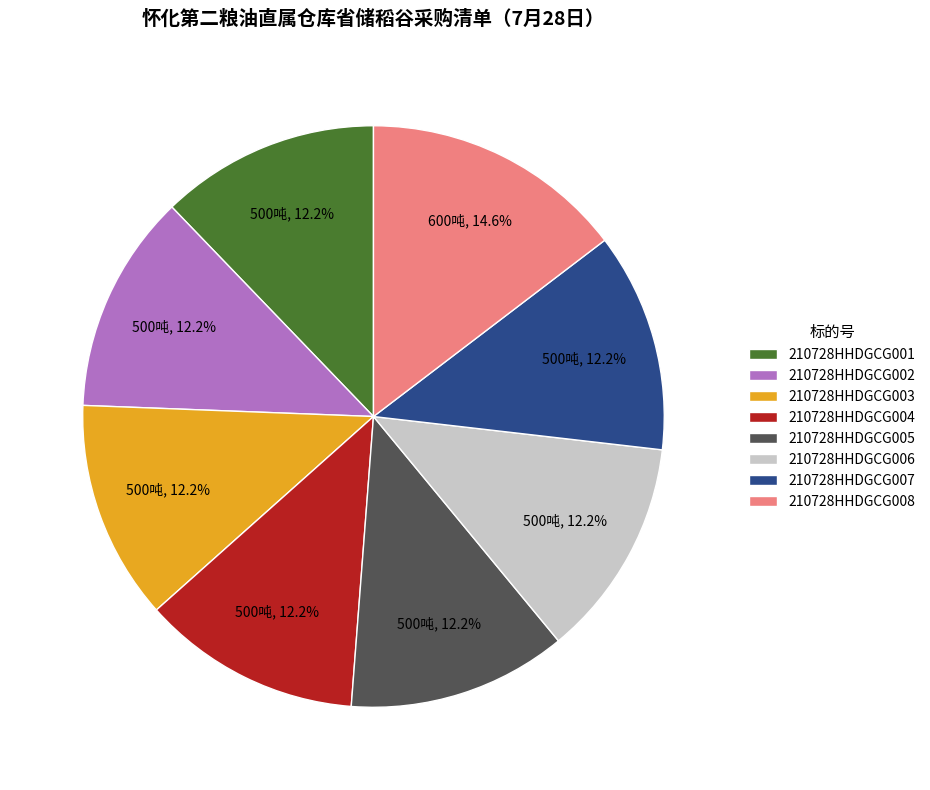

Does 210728HHDGCG004 represent more than half of the total?

No